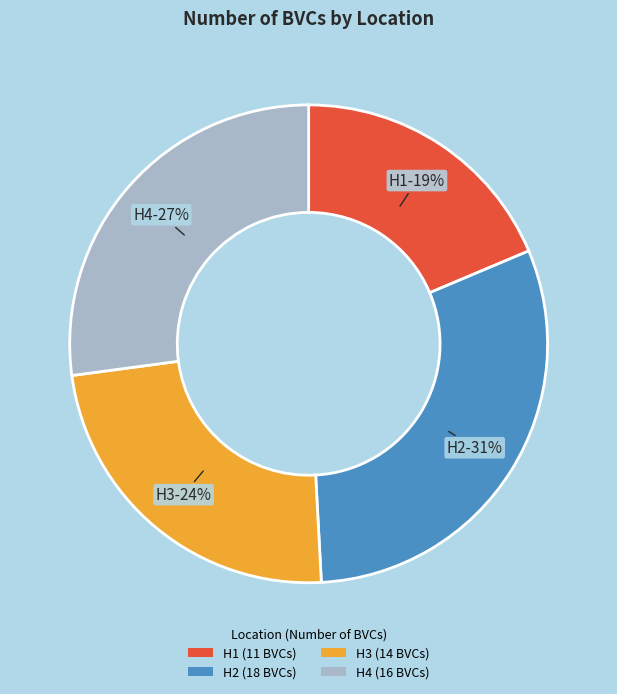

Which has a higher value, H4 (16 BVCs) or H2 (18 BVCs)?

H2 (18 BVCs)